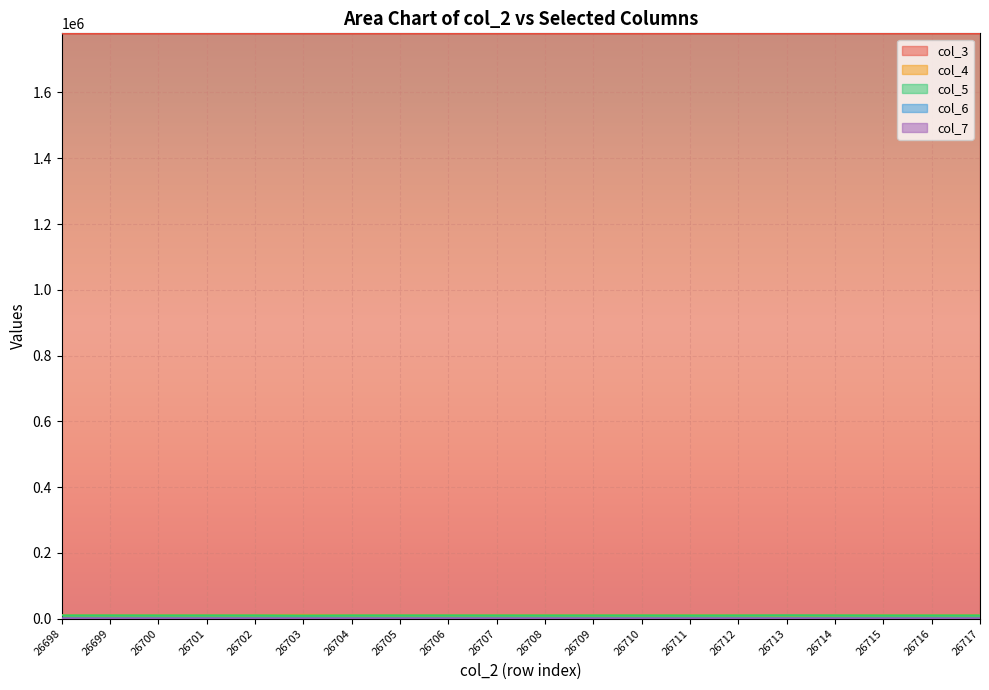

True or false: col_4 and col_3 intersect in this chart.

False